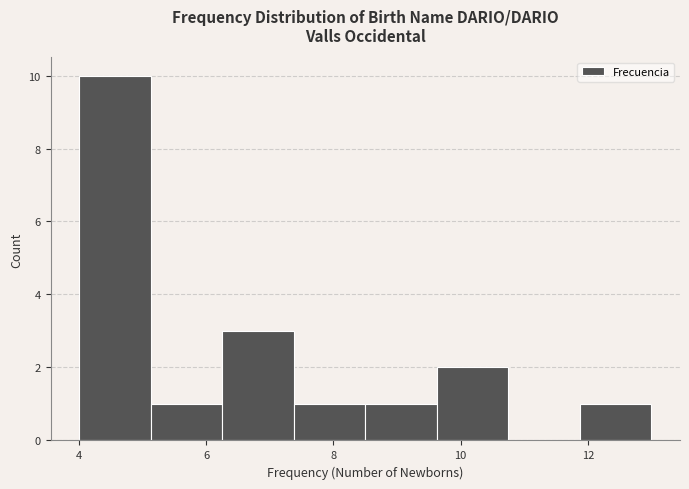

Over which range of the x-axis is the bar tallest?

4.0 to 5.2